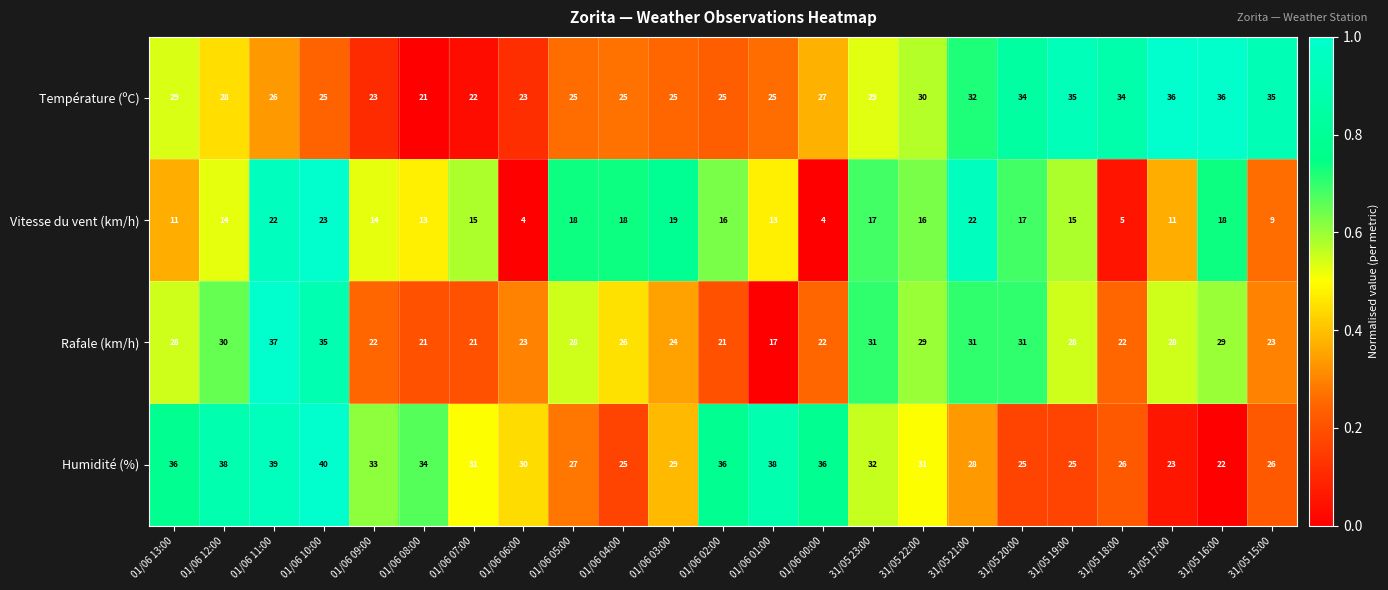

At which category is the sum across all series the highest?

01/06 11:00